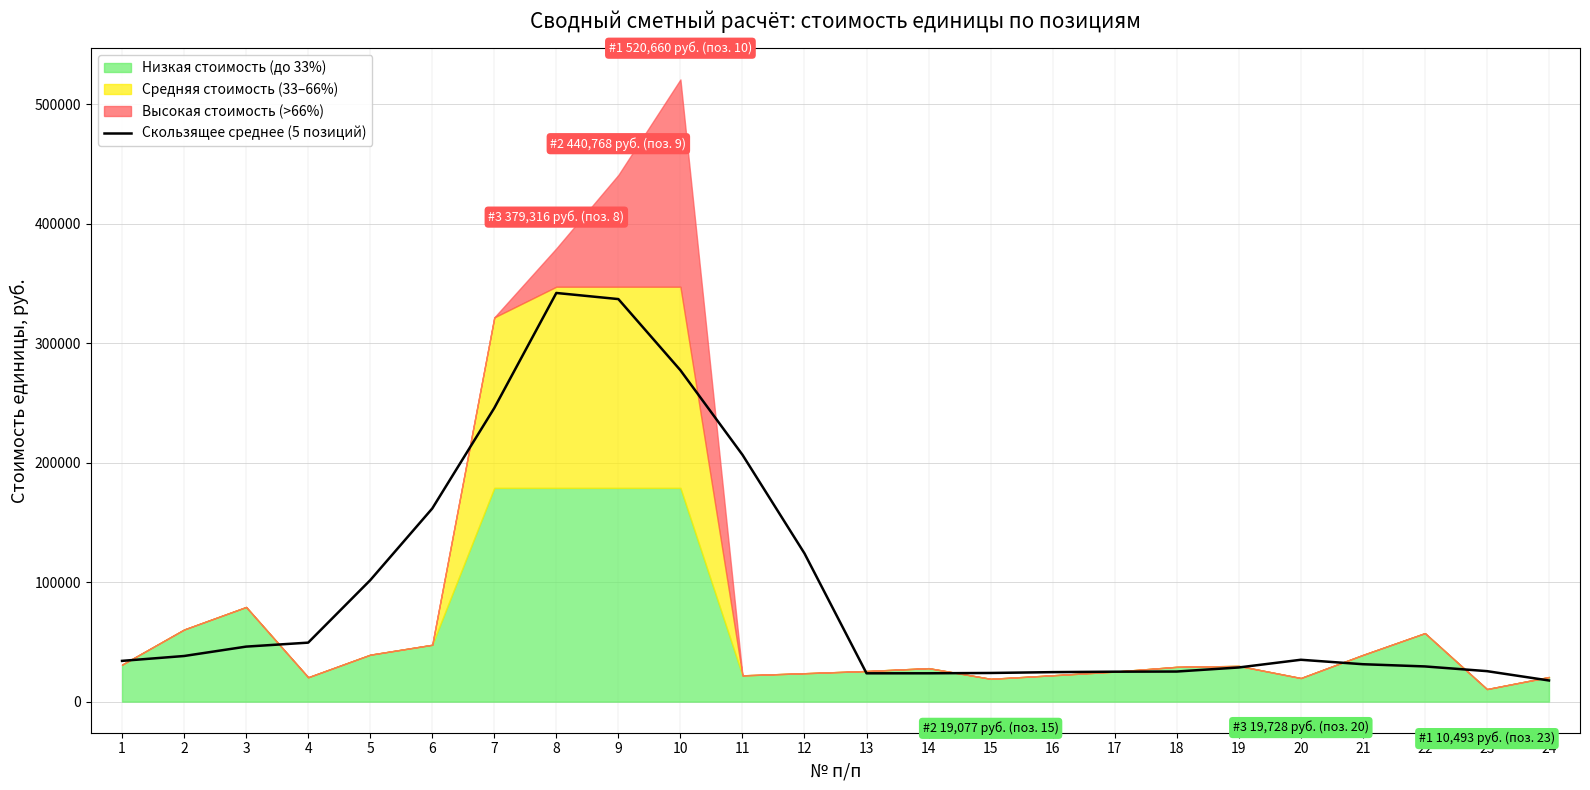

What is the difference between the values at 13 and 9?

313165.0